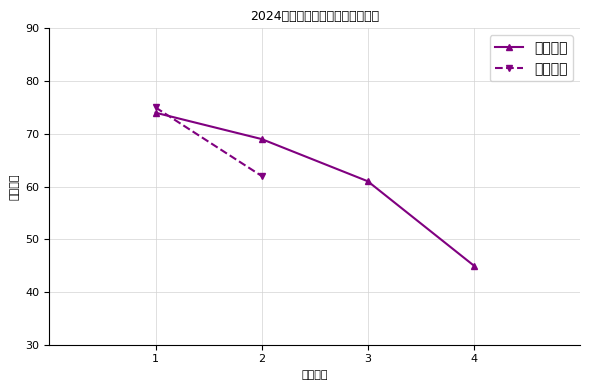

What is the change in value from 2 to 4?

-24